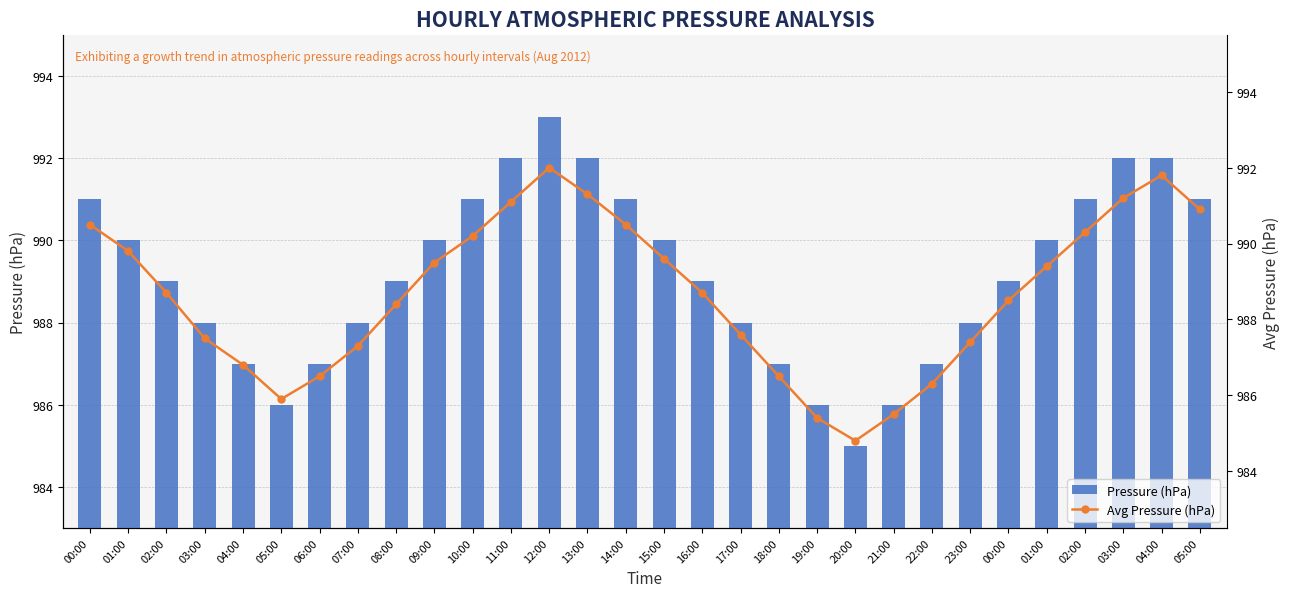

What is the minimum value for Pressure (hPa)?

985.0